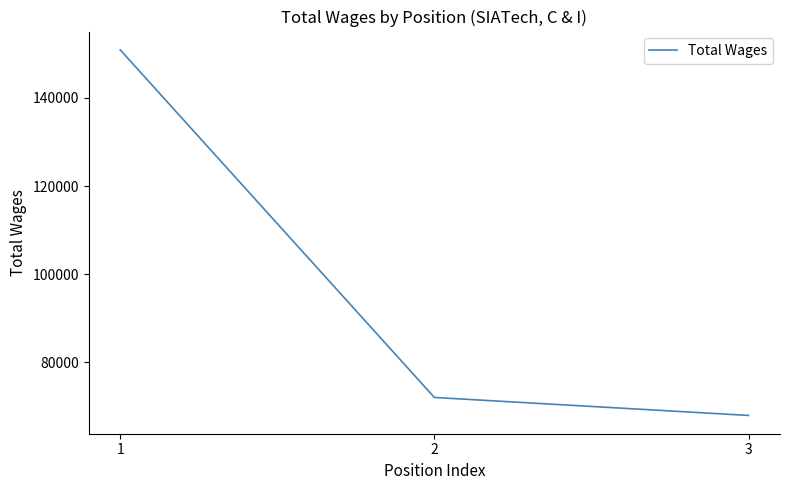

List the labels in order of value, largest first.

1, 2, 3